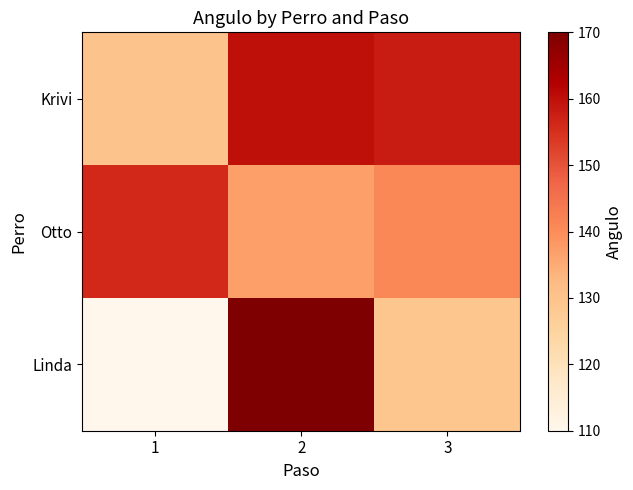

The value of Krivi at 2 is 283. True or false?

False